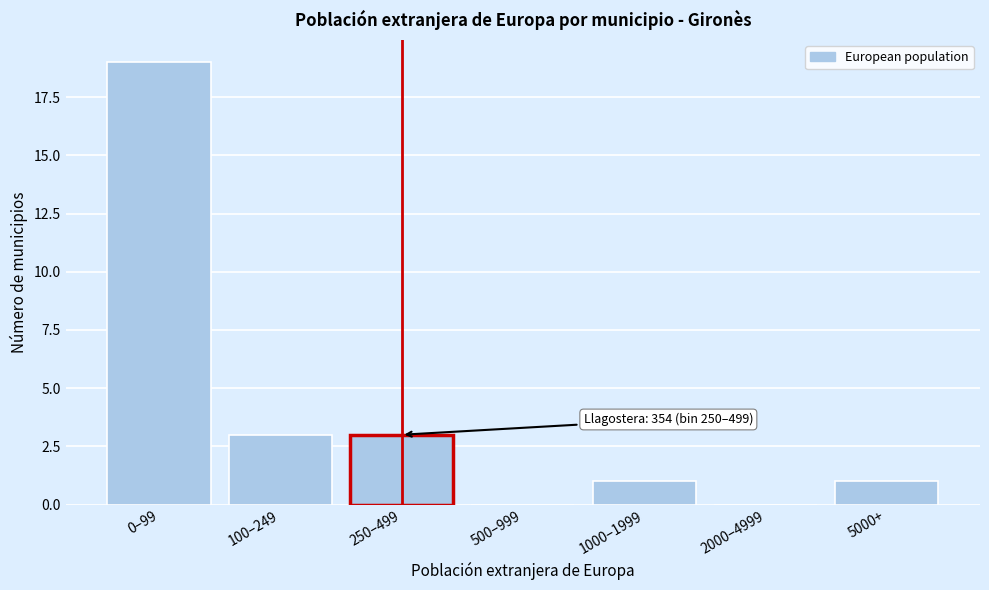

Reading left to right, transcribe all the data shown in this chart.

0–99=19	100–249=3	250–499=3	500–999=0	1000–1999=1	2000–4999=0	5000+=1